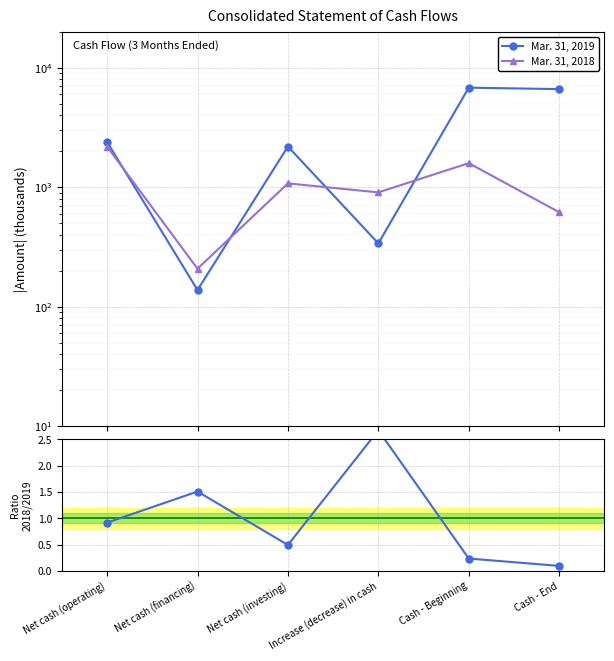

What is the sum of all Mar. 31, 2019 values?

18504.0